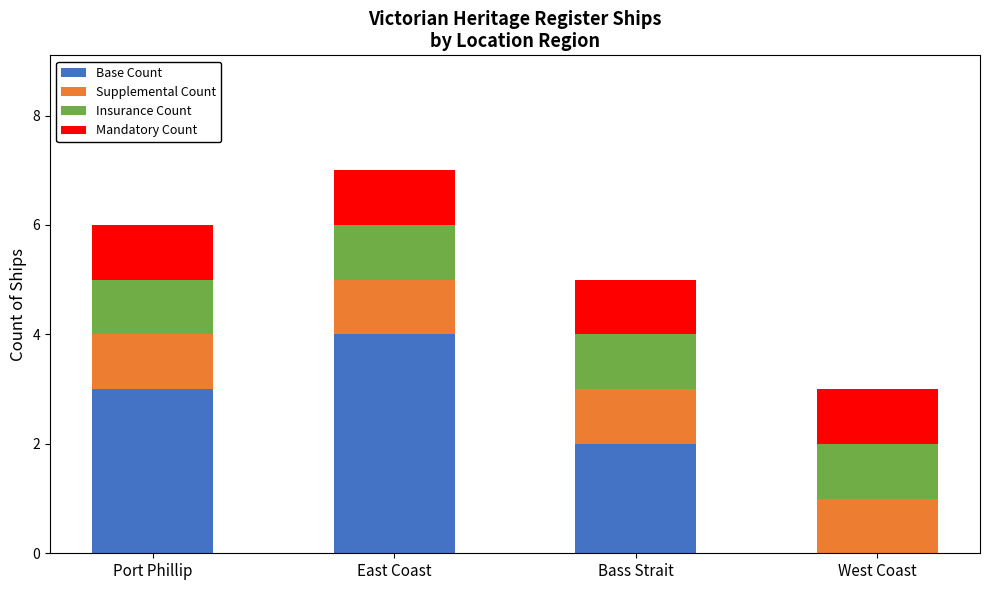

What are all the series names shown in the legend?

Base Count, Supplemental Count, Insurance Count, Mandatory Count